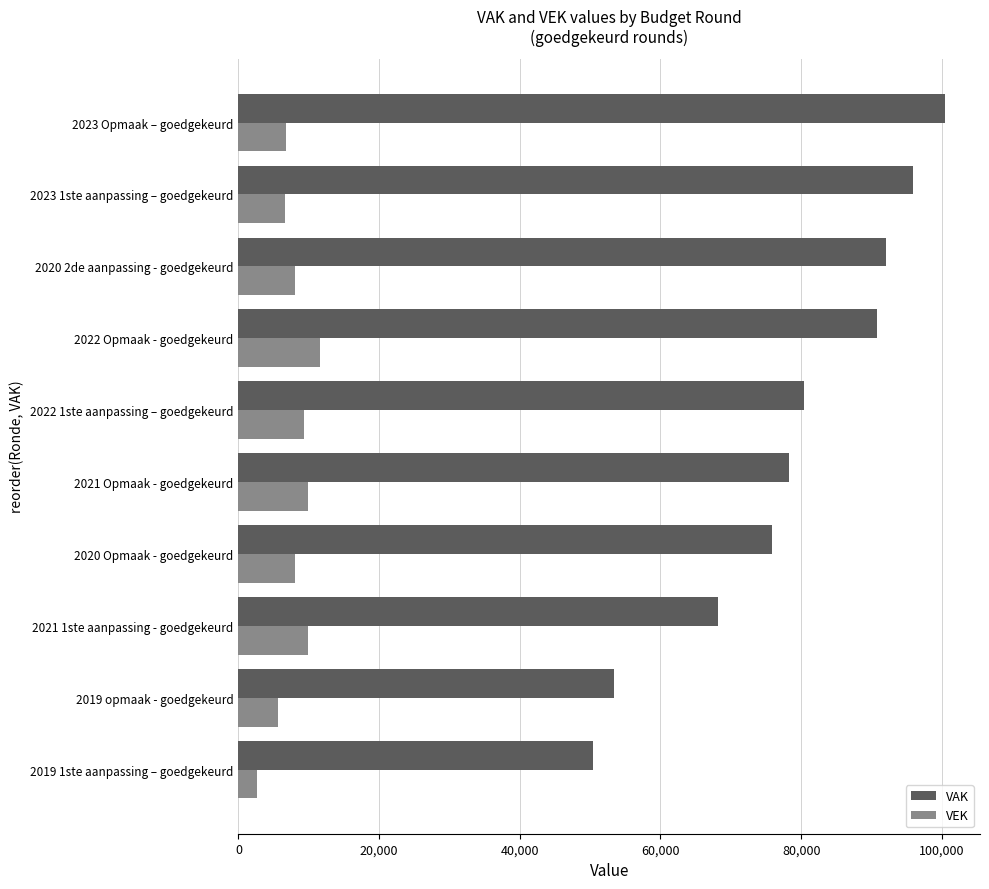

At how many categories does at least one series exceed 56764?

8